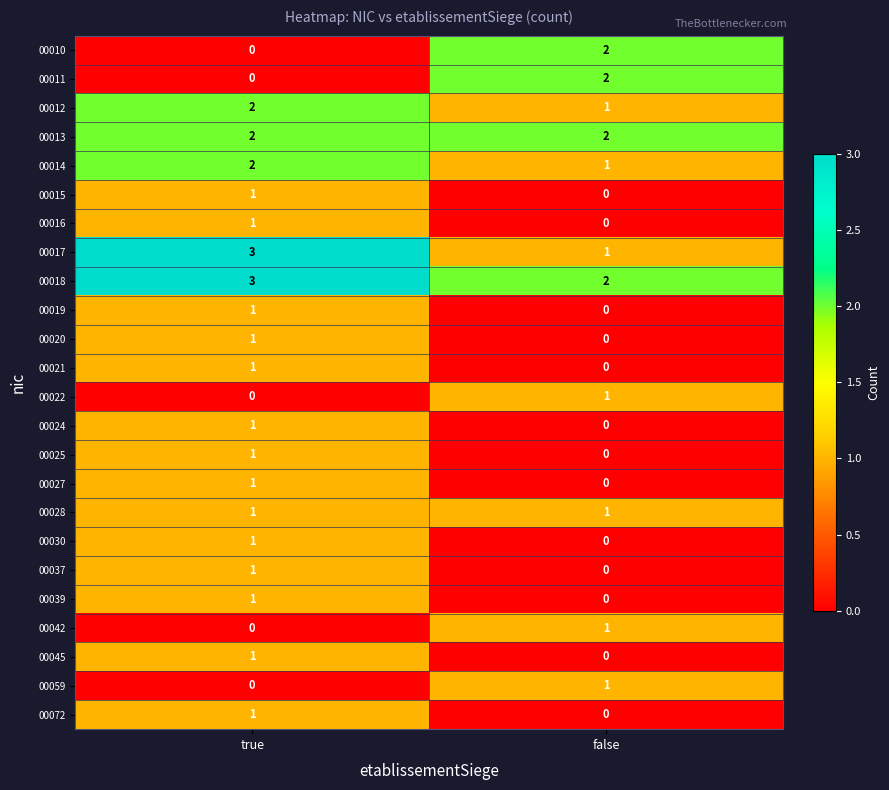

The 00045 series shows 1 at true. True or false?

True